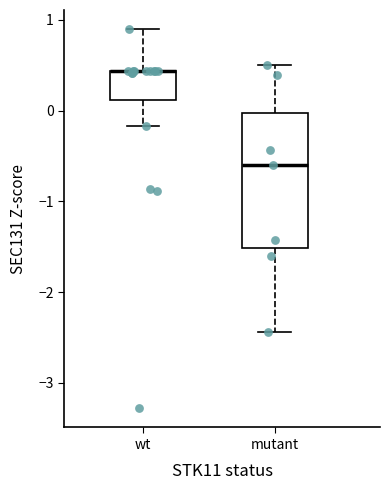

Which box is the tallest, from its lower edge to its upper edge?

mutant